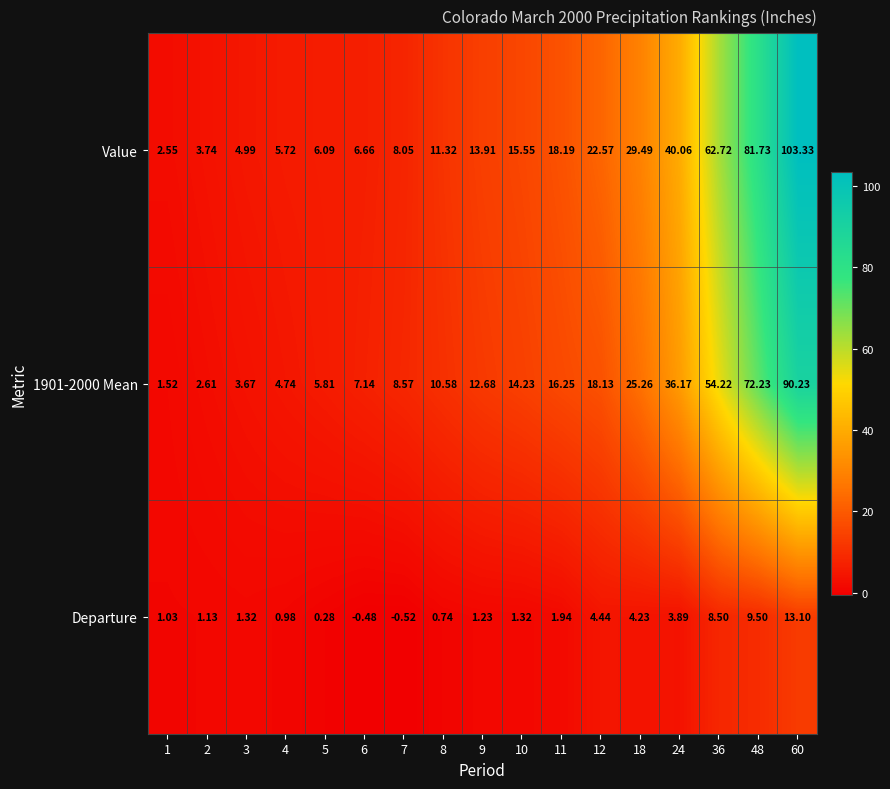

Which series has the largest total across all categories?

Value